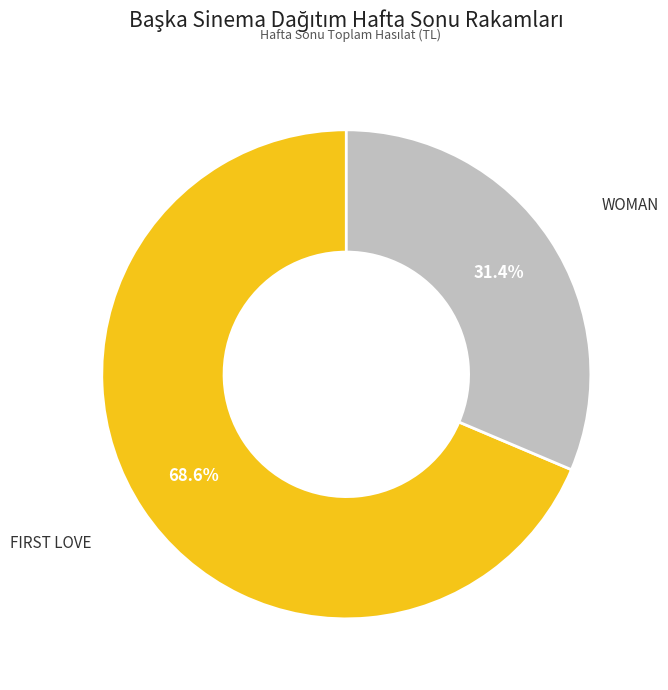

How many segments does this pie chart have?

2